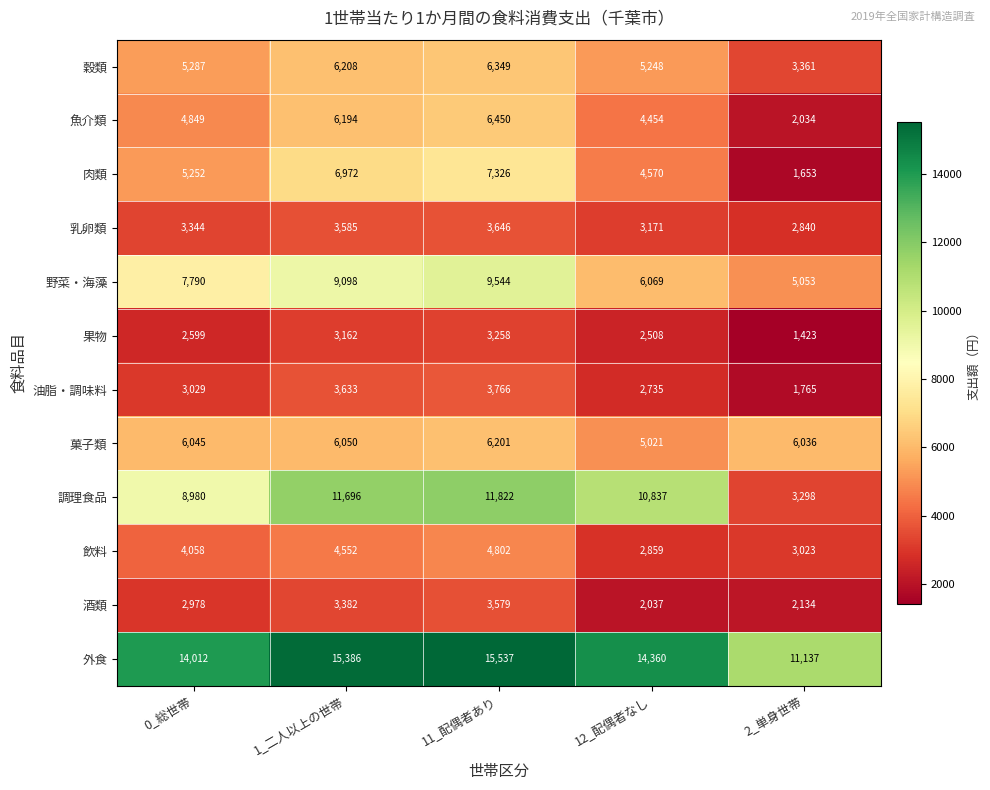

Which series has the largest range (max minus min)?

調理食品